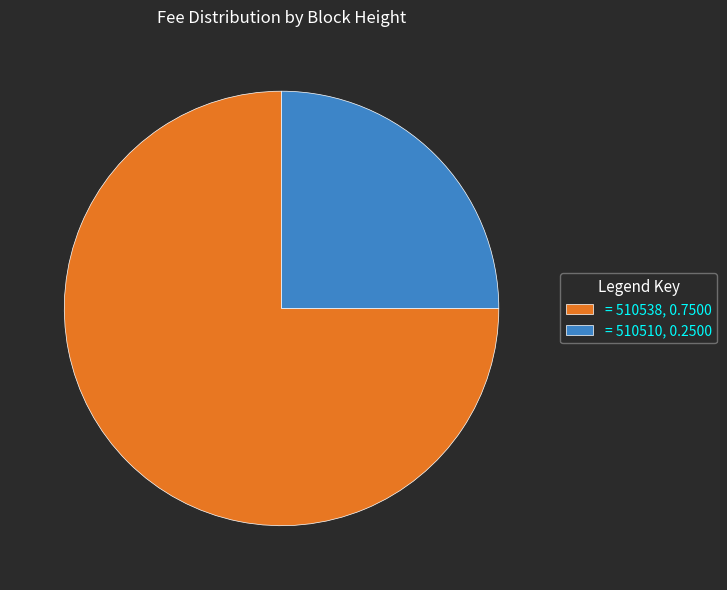

The = 510510, 0.2500 slice represents 25% of the pie. True or false?

True